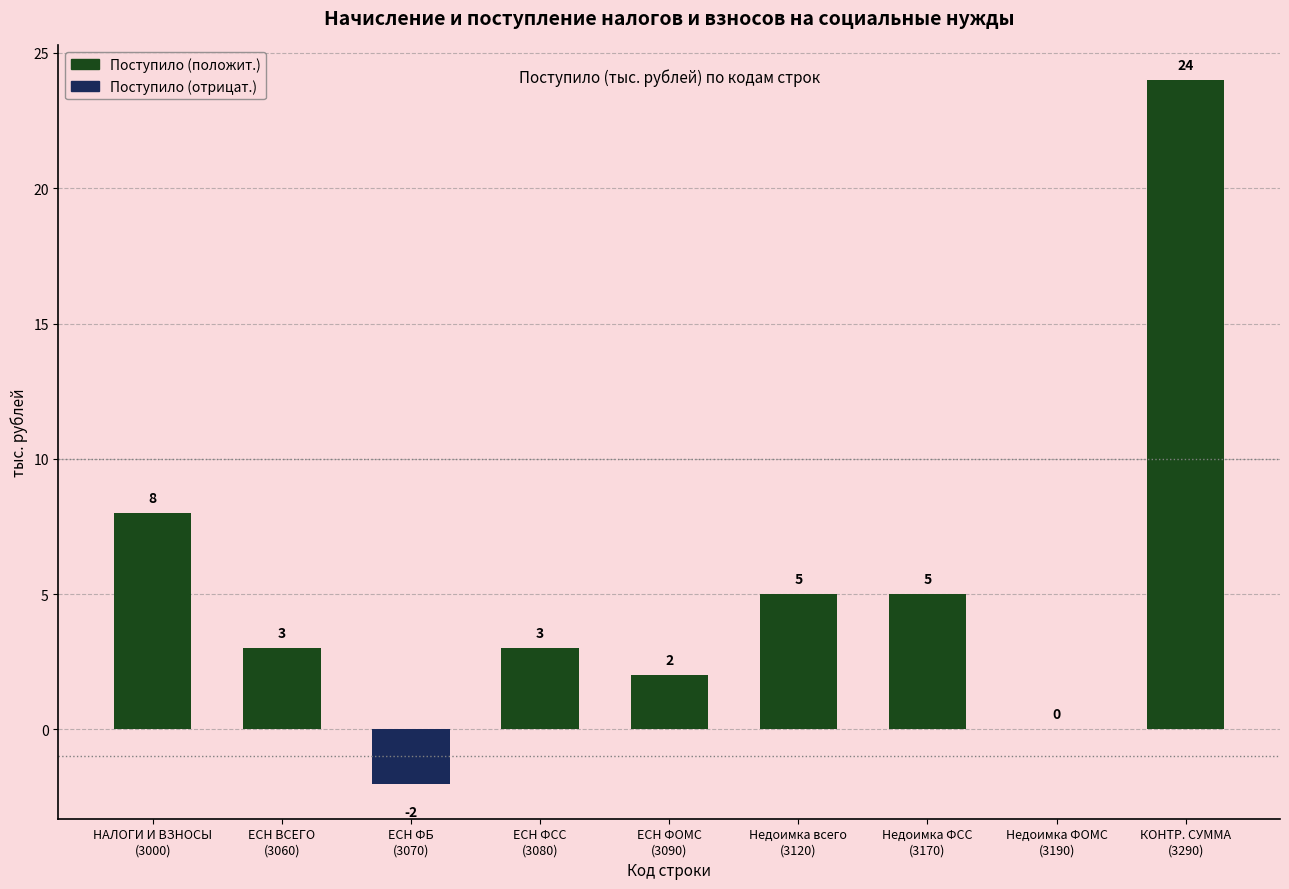

What is the greatest value displayed?

24